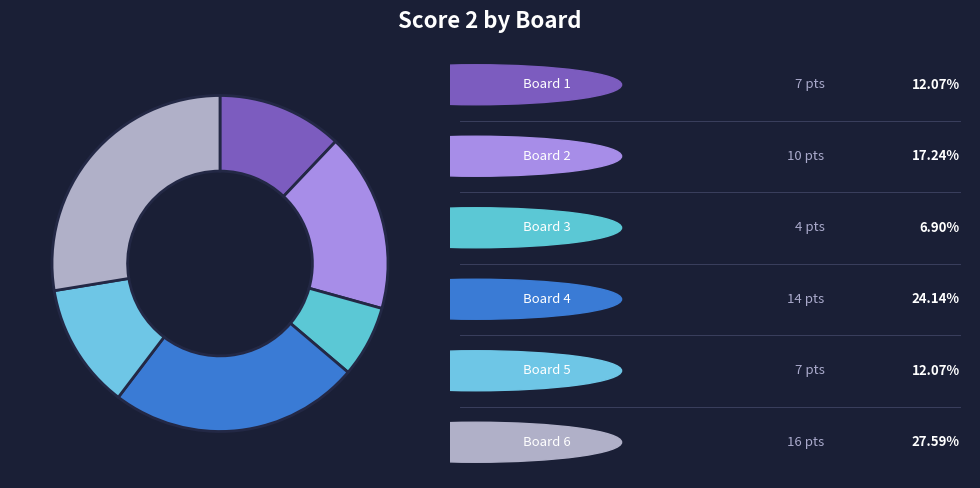

How many slices are in this pie chart?

6